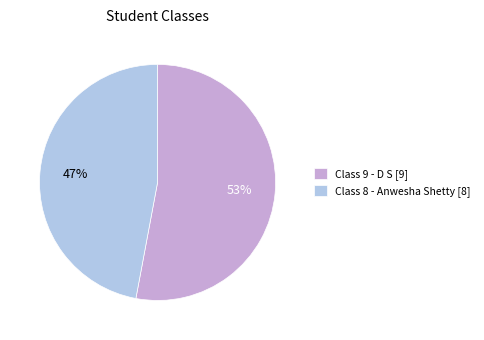

Between Class 9 - D S [9] and Class 8 - Anwesha Shetty [8], which is larger?

Class 9 - D S [9]